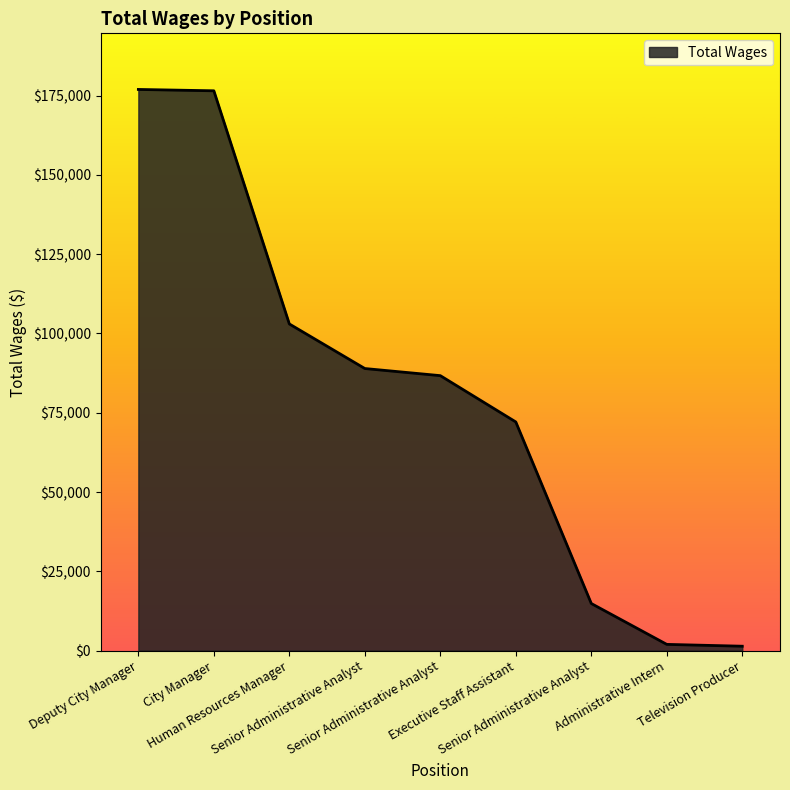

What is the difference between the maximum and minimum values?

175587